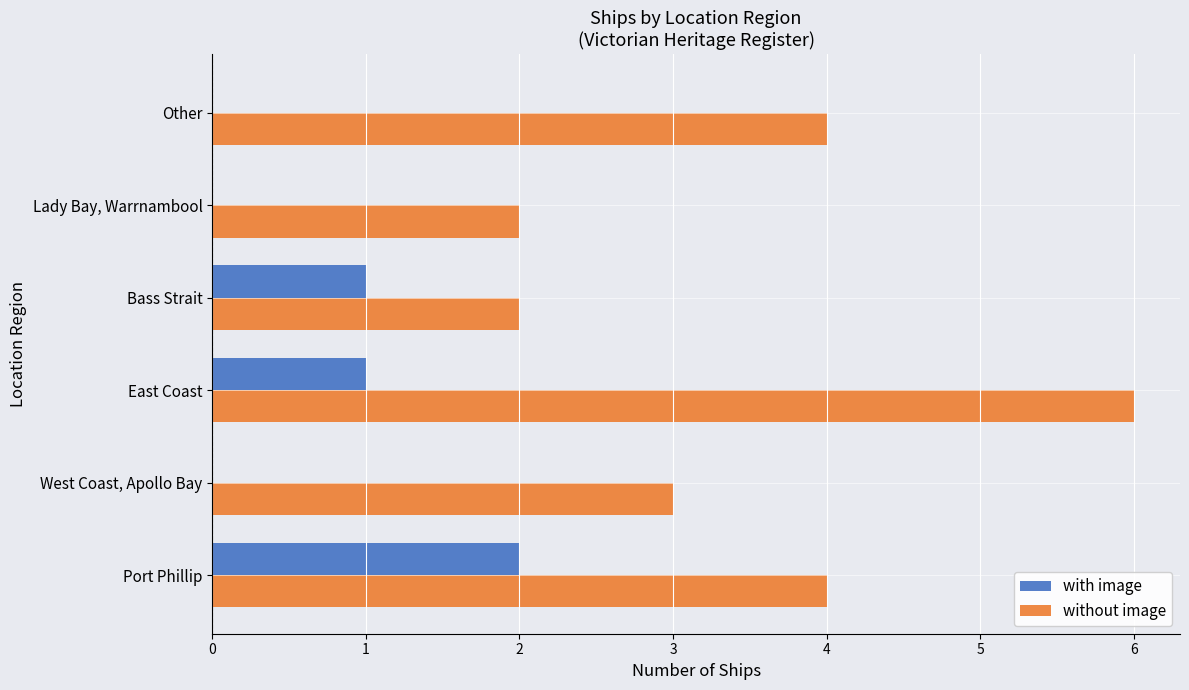

Between West Coast, Apollo Bay and Lady Bay, Warrnambool, which series saw the biggest shift?

without image